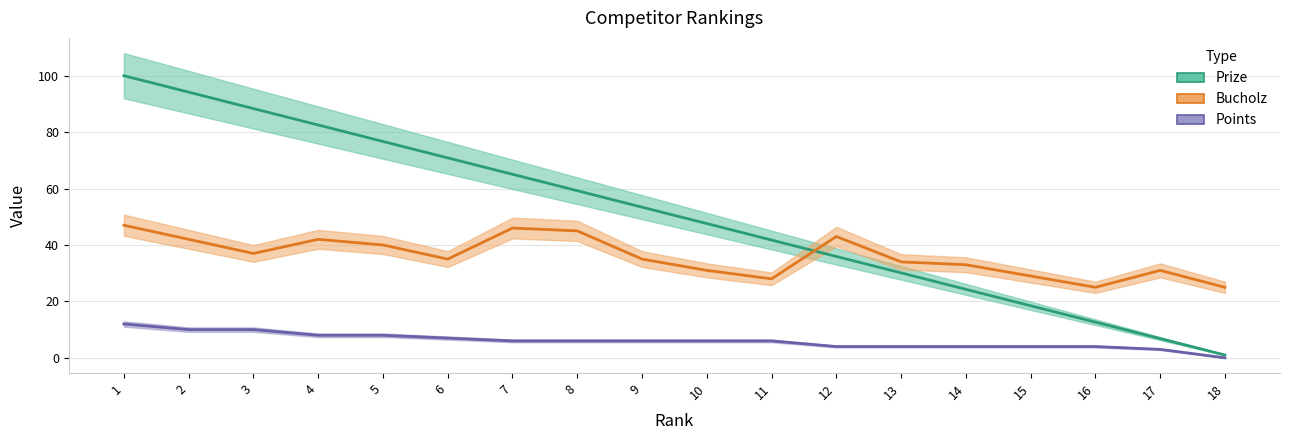

Does the chart have visible grid lines?

Yes